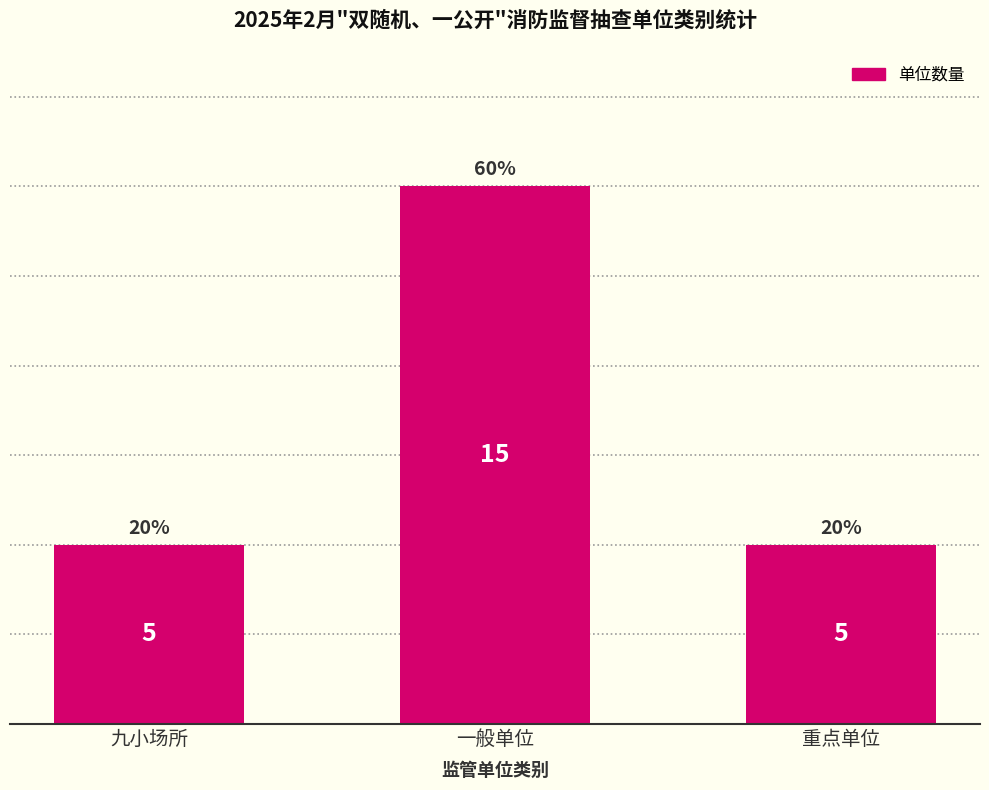

Is it true that the value at 九小场所 is 2?

False